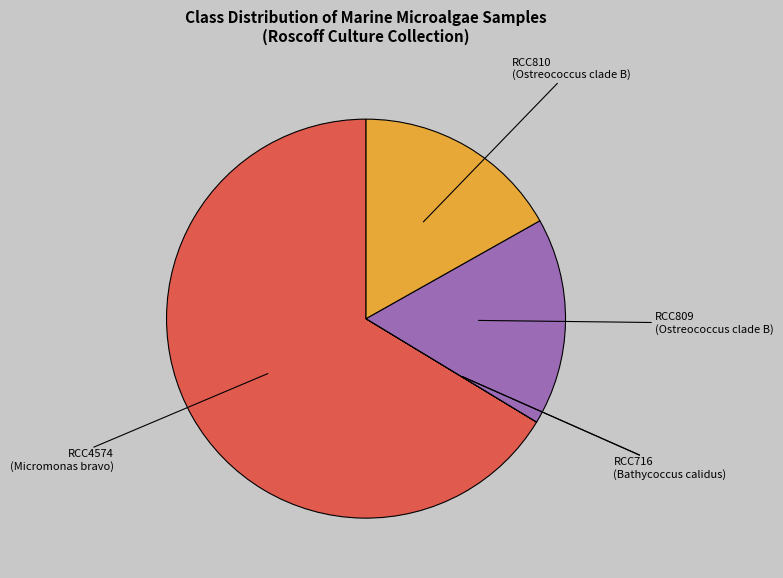

Is there a majority slice in this chart?

Yes